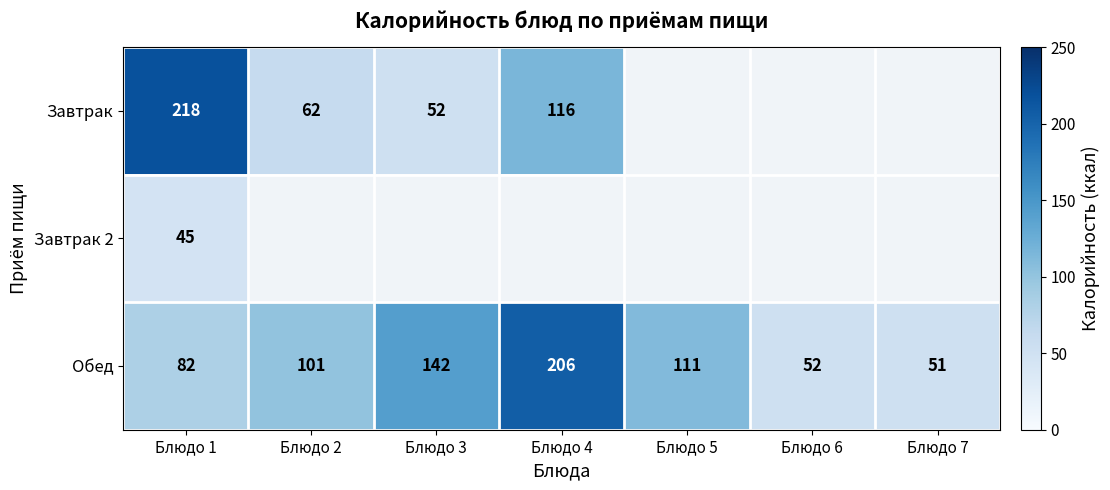

Is the value of Завтрак 2 at Блюдо 1 greater than the value of Обед at Блюдо 5?

No